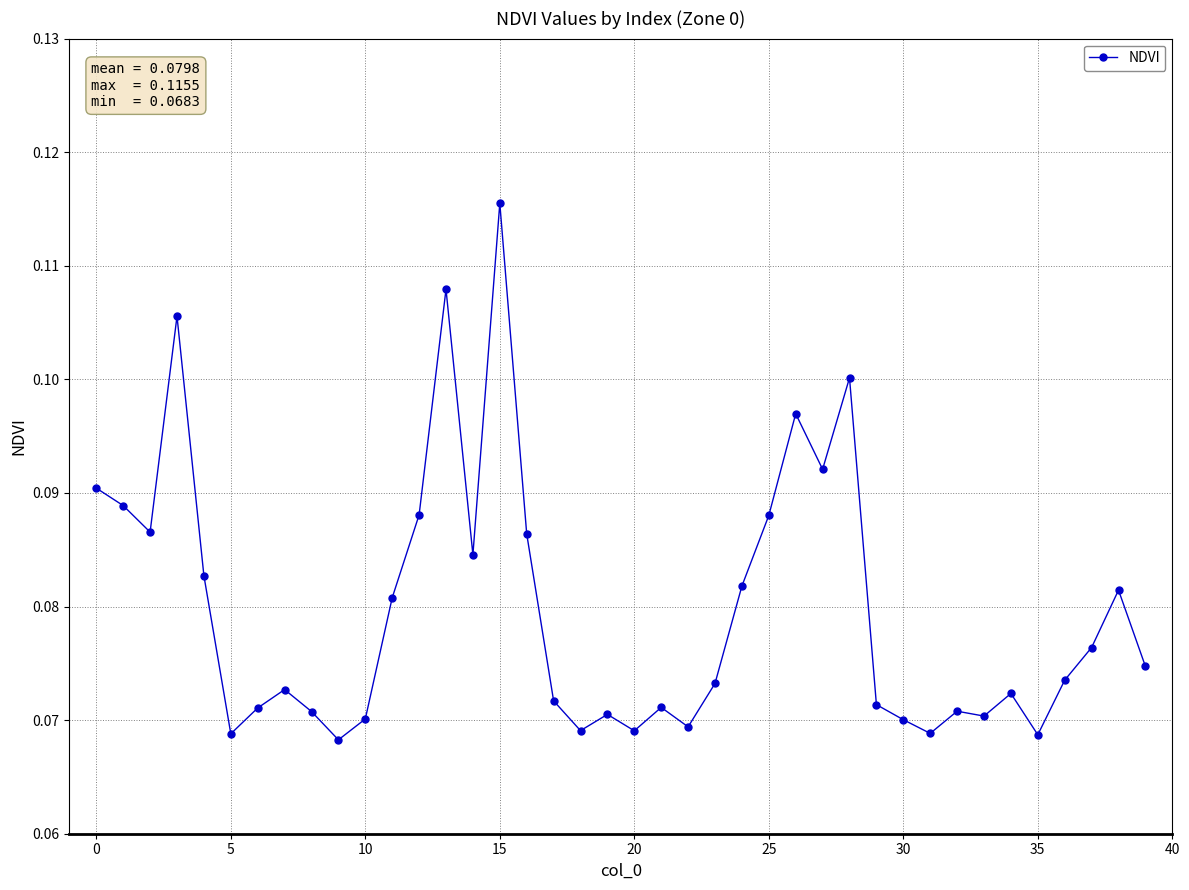

Count the values in the range 0 to 1.

40